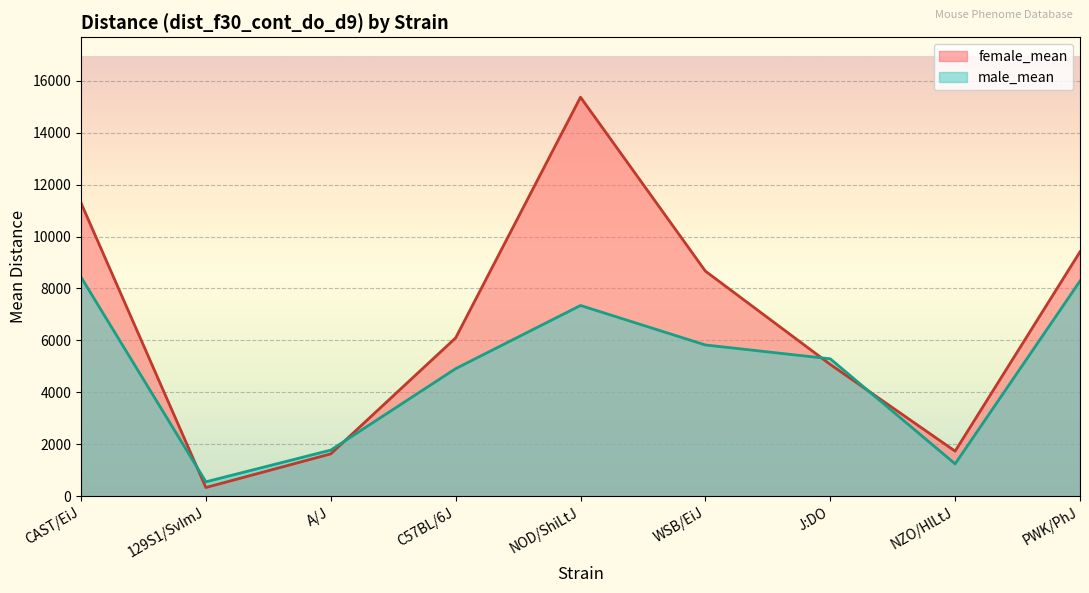

Is it true that female_mean equals 8386.1 at NOD/ShiLtJ?

False